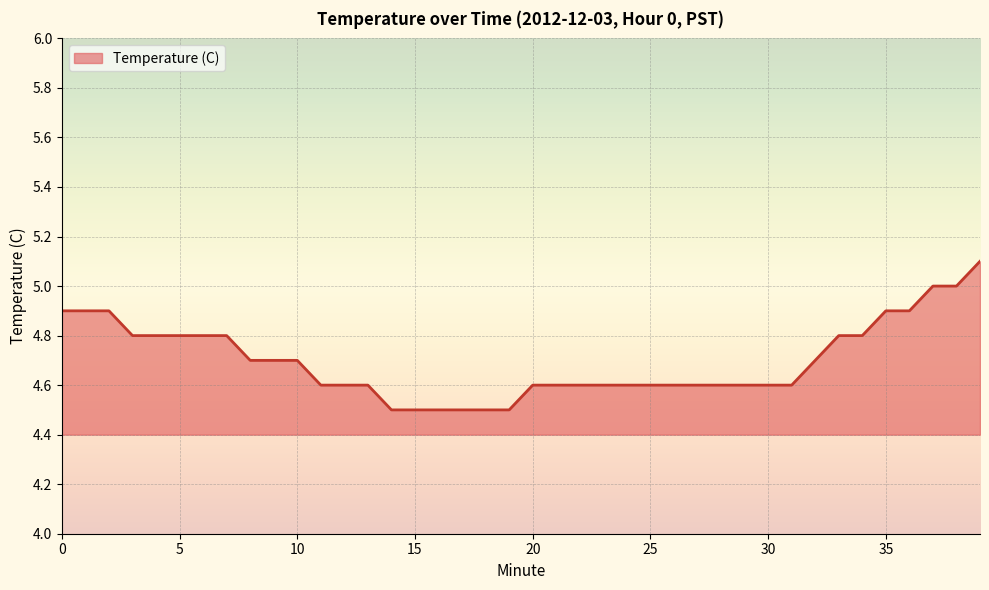

What is the minimum value shown in the chart?

4.5